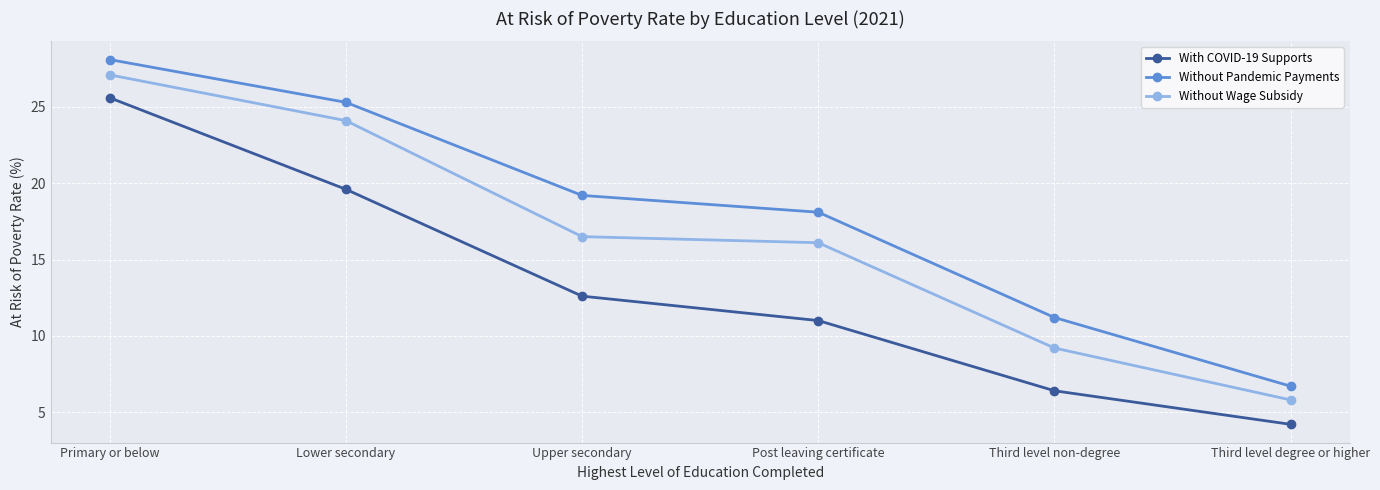

The value of Without Pandemic Payments at Post leaving certificate is 18.1. True or false?

True